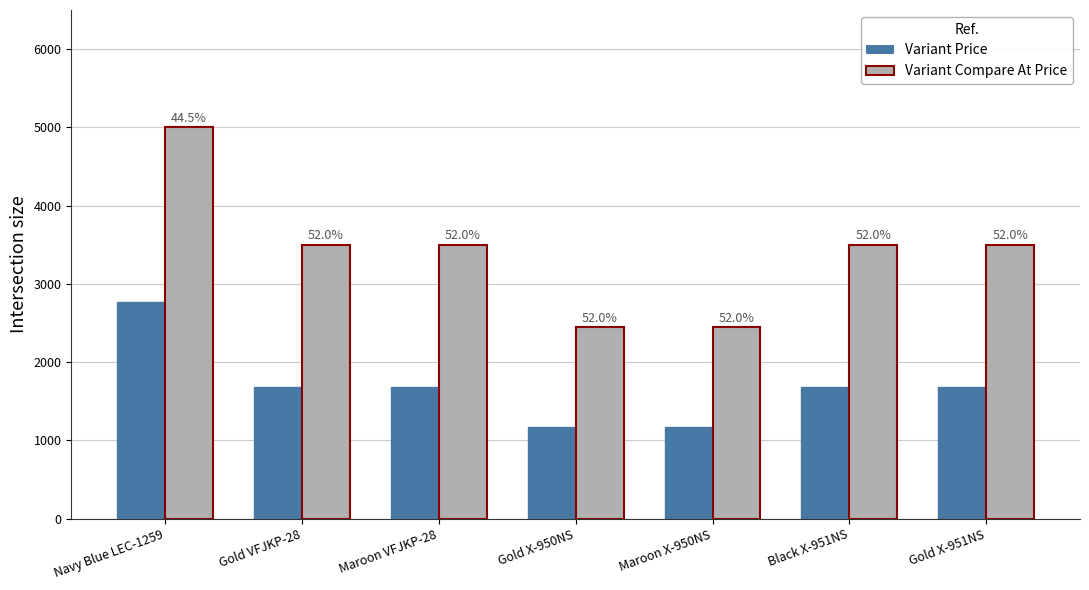

Are the bars horizontal?

No